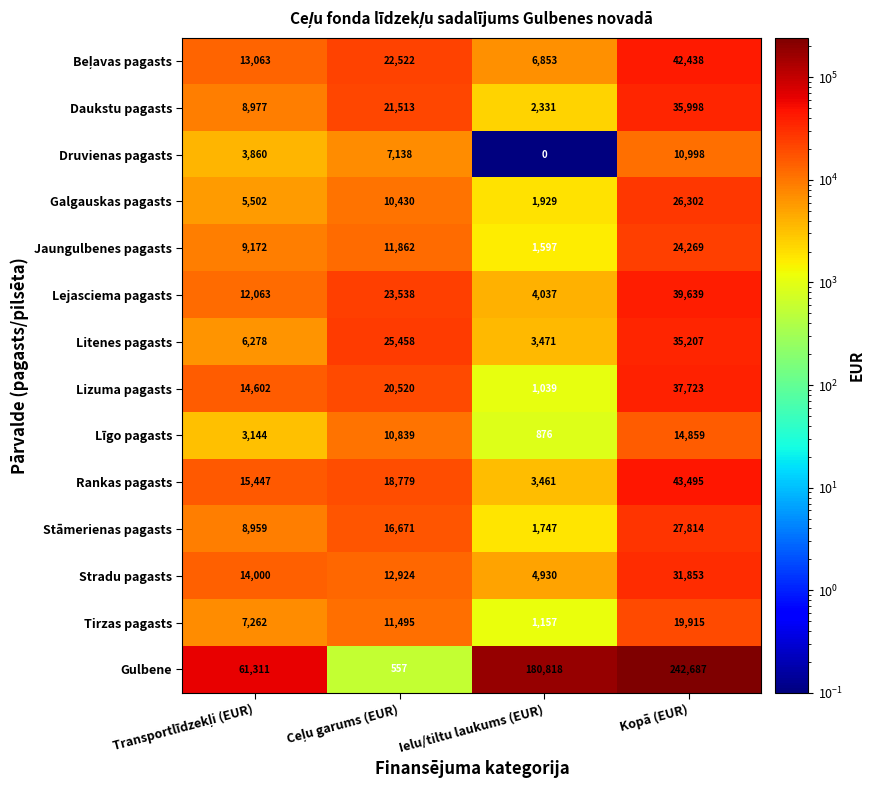

Count the Līgo pagasts values in the range 3144 to 14859.

3